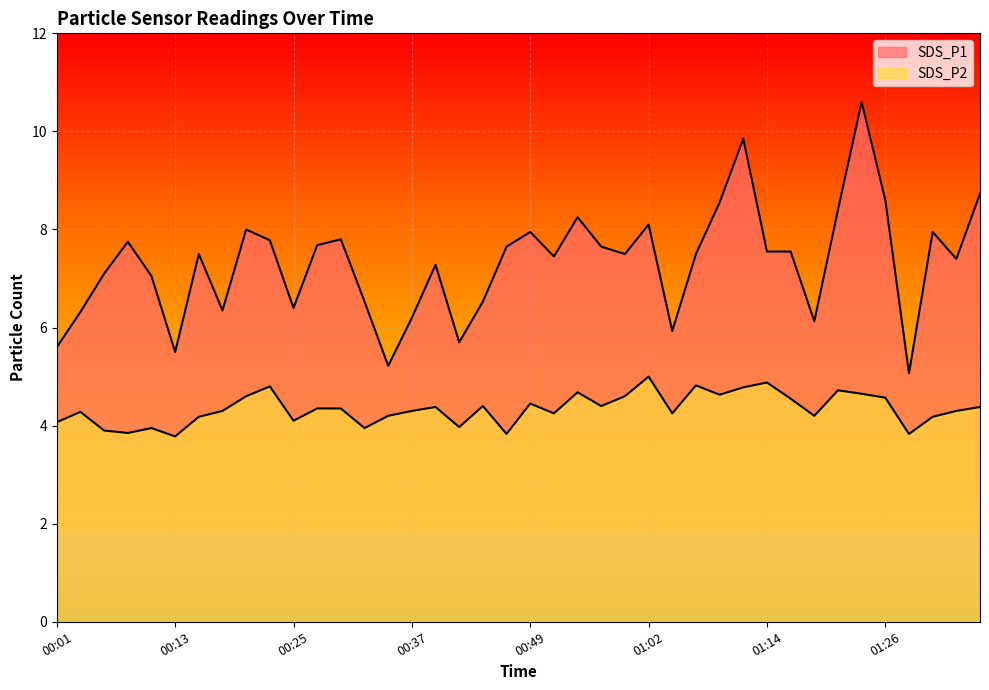

The value of SDS_P2 at 01:26 is 4.6. True or false?

True